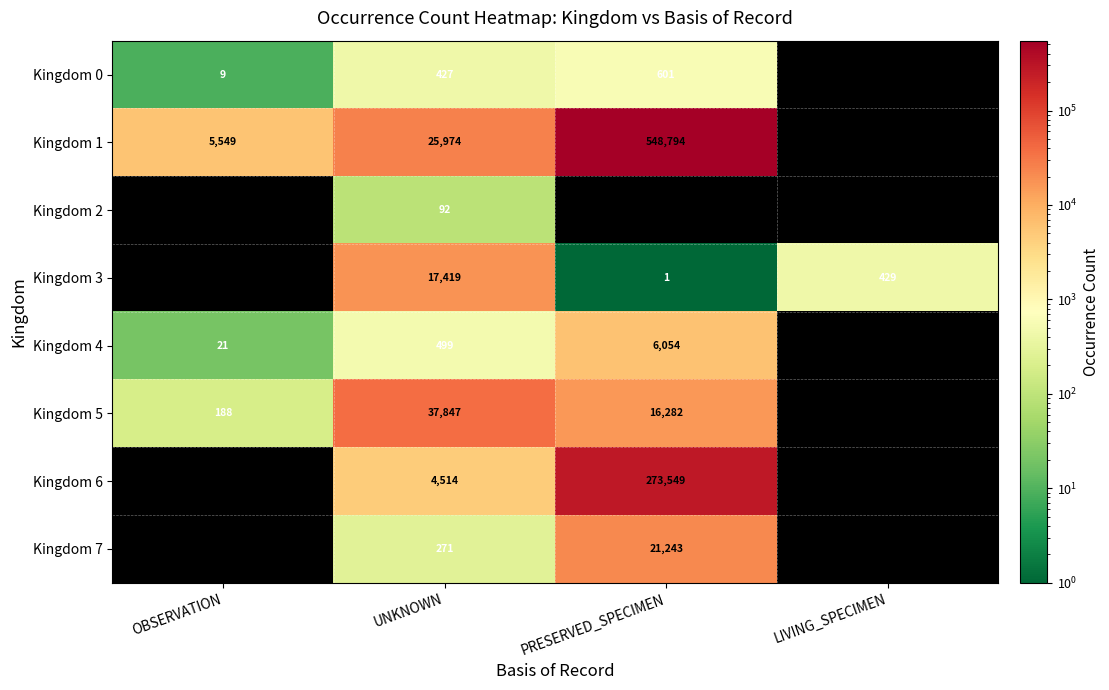

The value of Kingdom 3 at LIVING_SPECIMEN is 429.0. True or false?

True